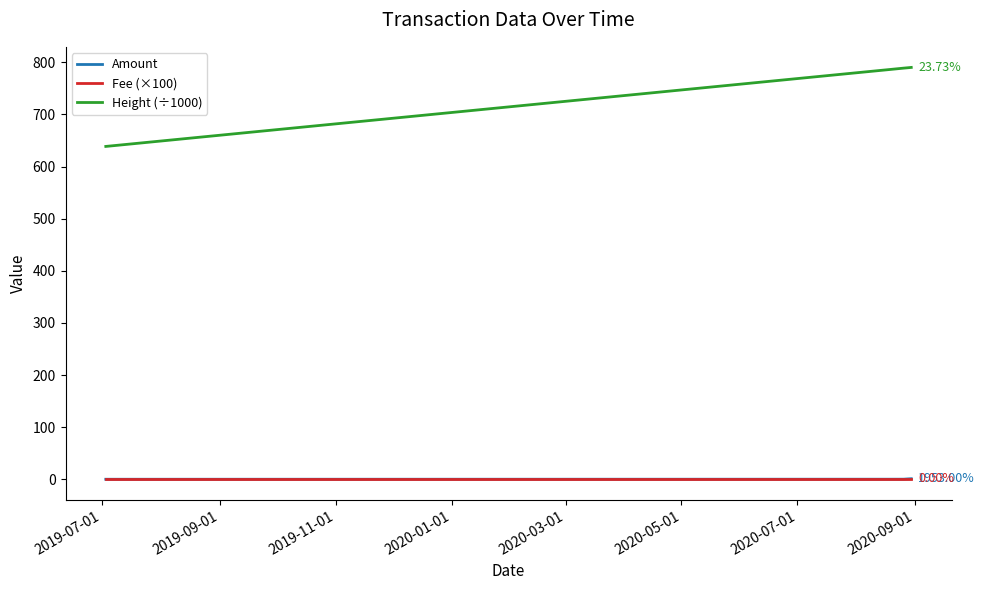

True or false: Height (÷1000) and Amount cross at least once.

False